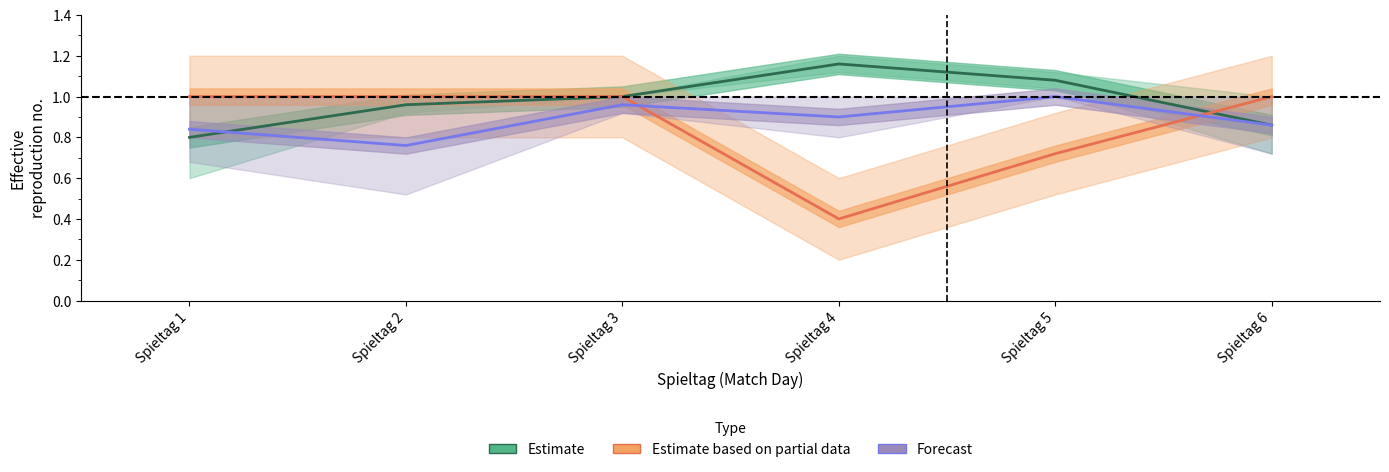

Is it true that Forecast equals 1.3 at Spieltag 6?

False